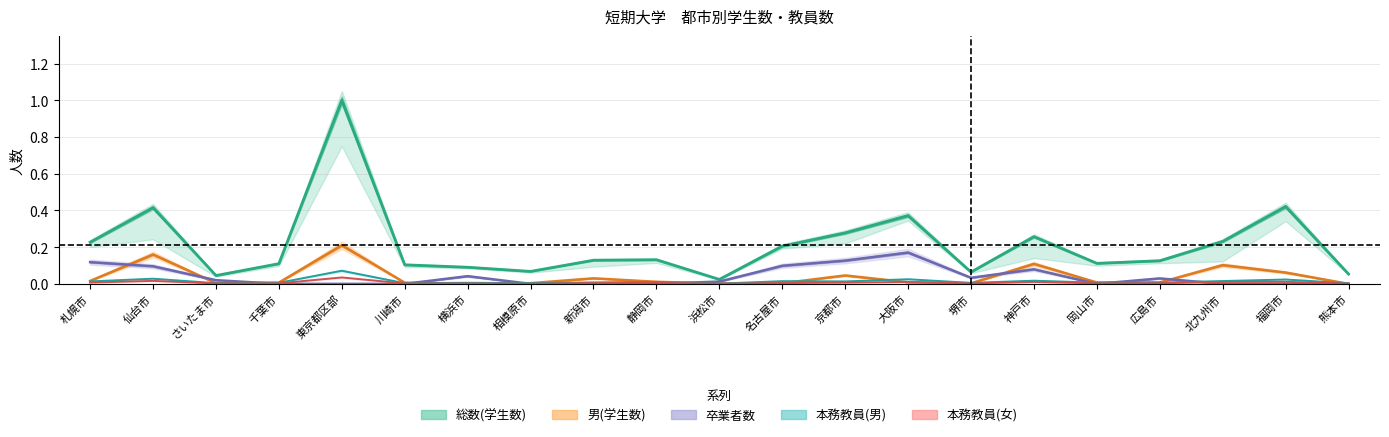

Which category has the highest value in the 本務教員(女) series?

東京都区部